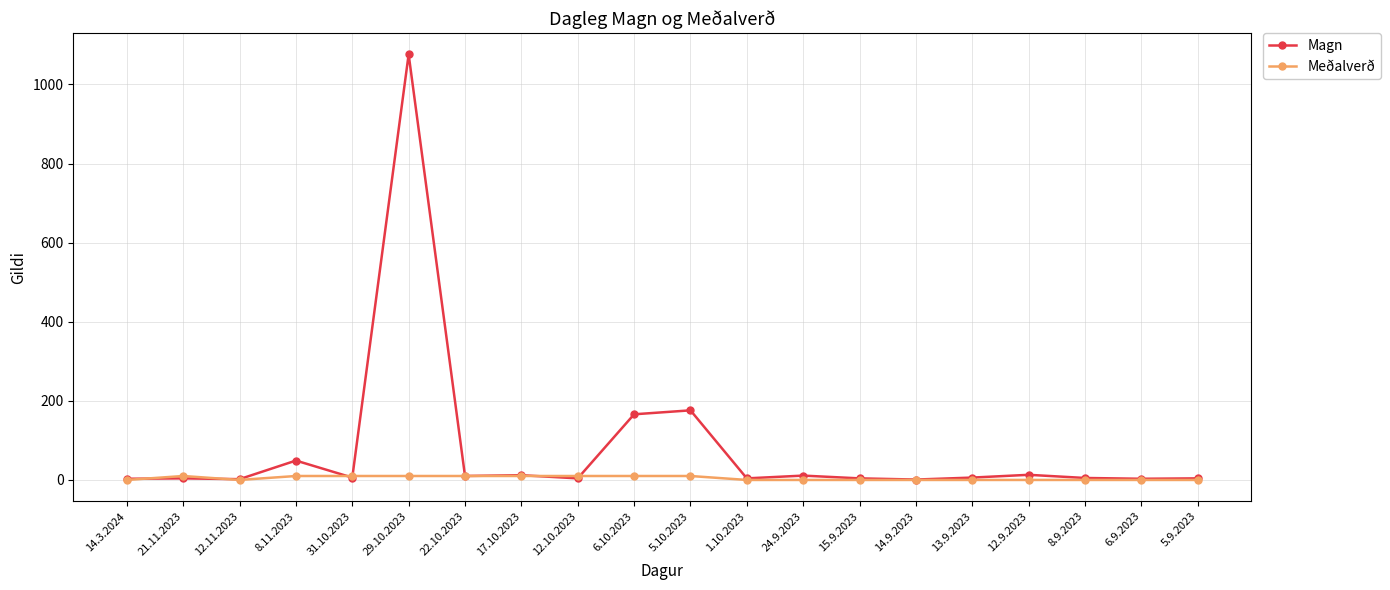

Where is the first local minimum for Meðalverð?

12.11.2023